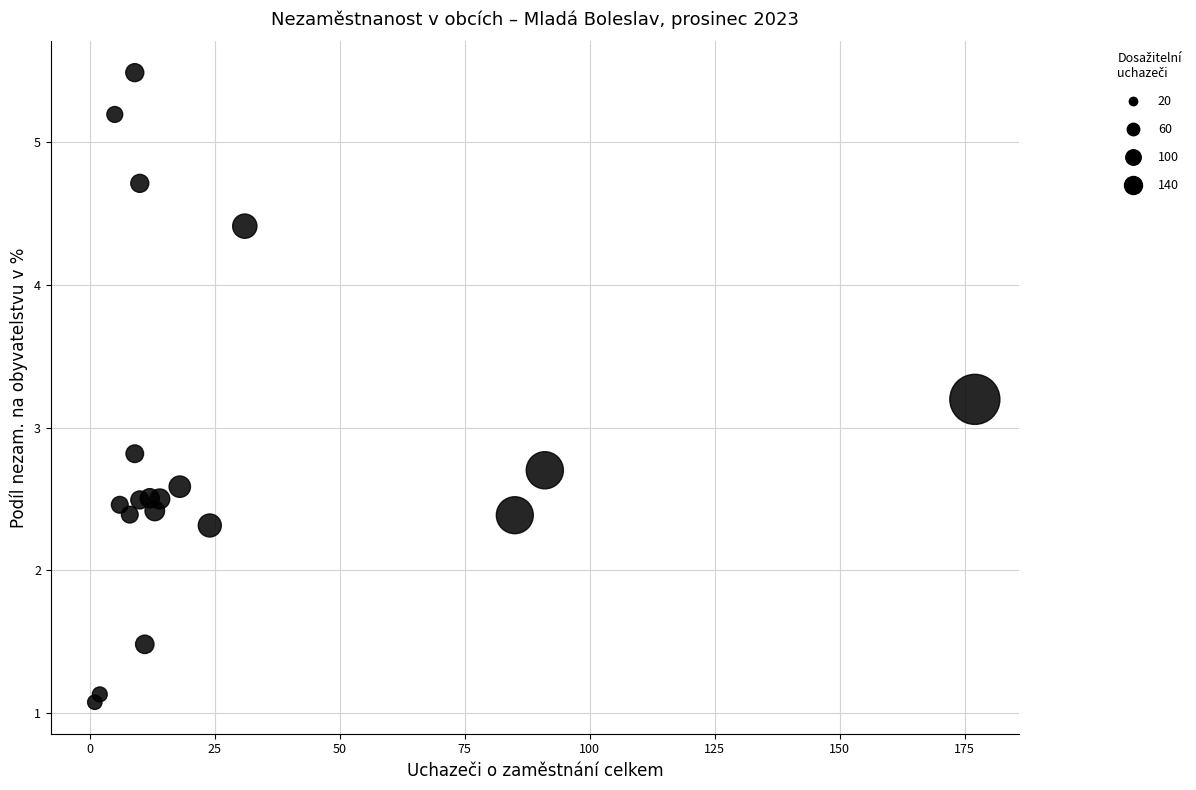

What is the range of X values (max minus min)?

176.0